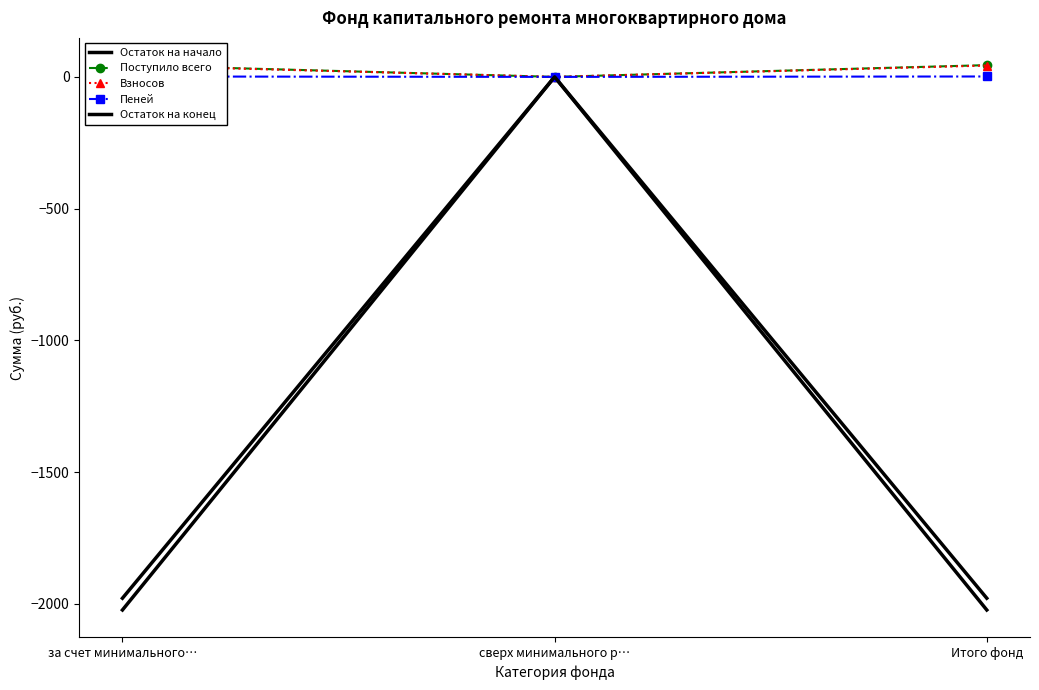

At how many categories does at least one series exceed -1243?

3